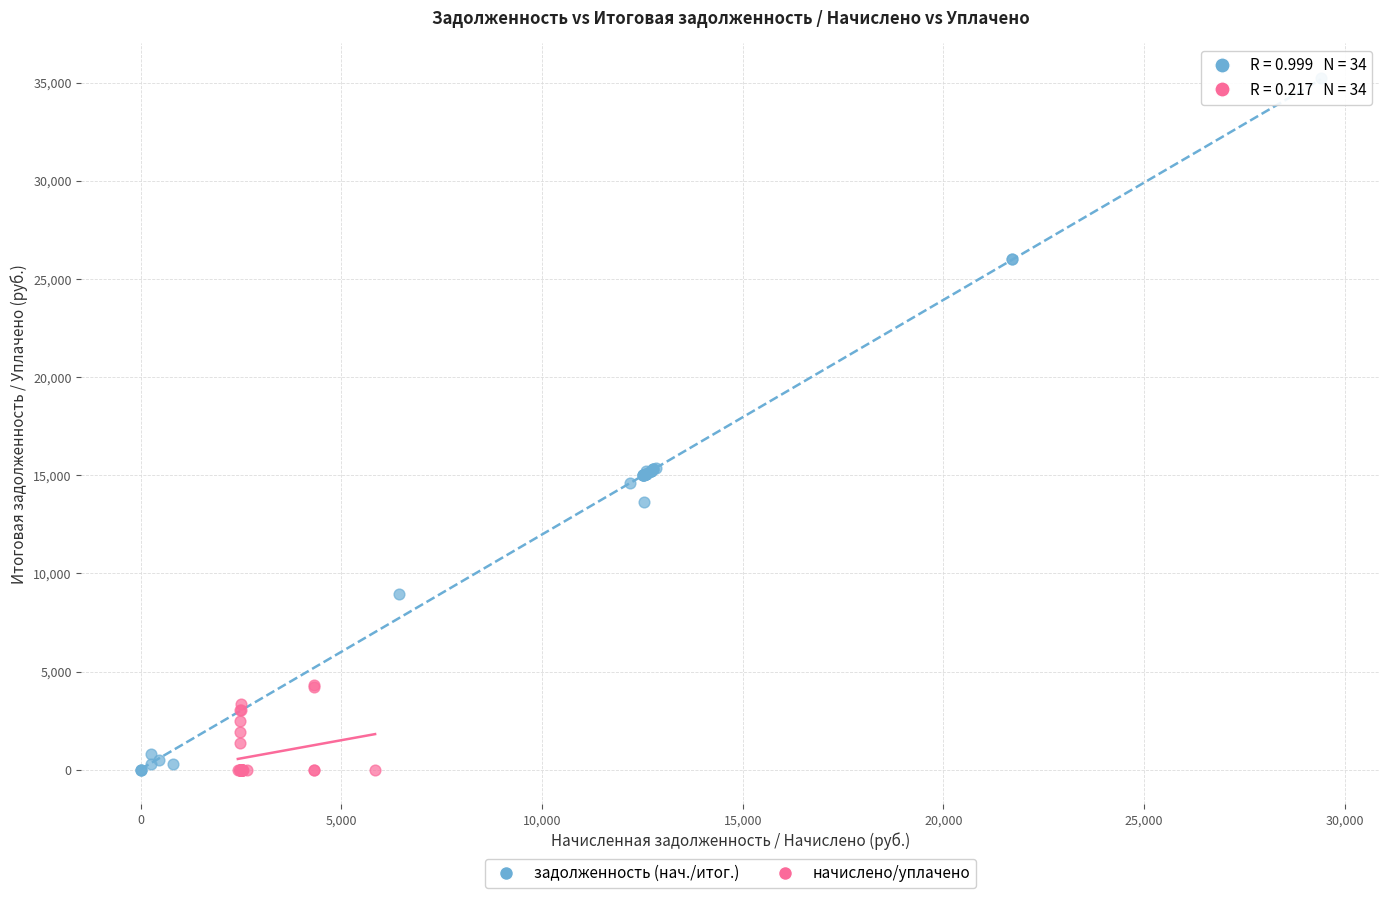

Which series has the widest spread of Y values?

задолженность (нач./итог.)